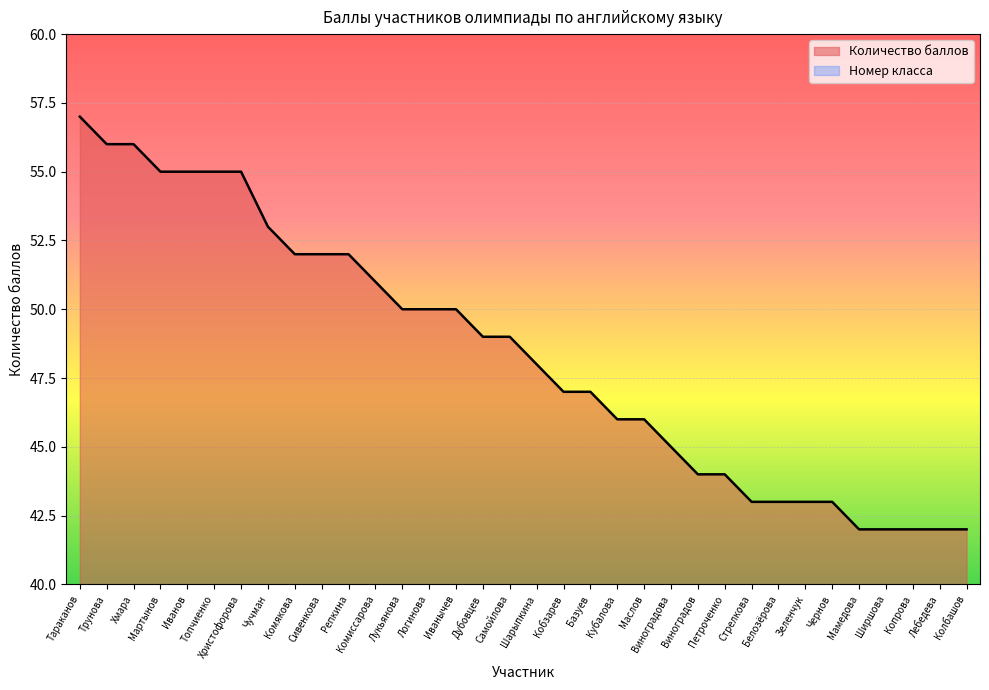

Does the chart display data point markers on the line(s)?

No